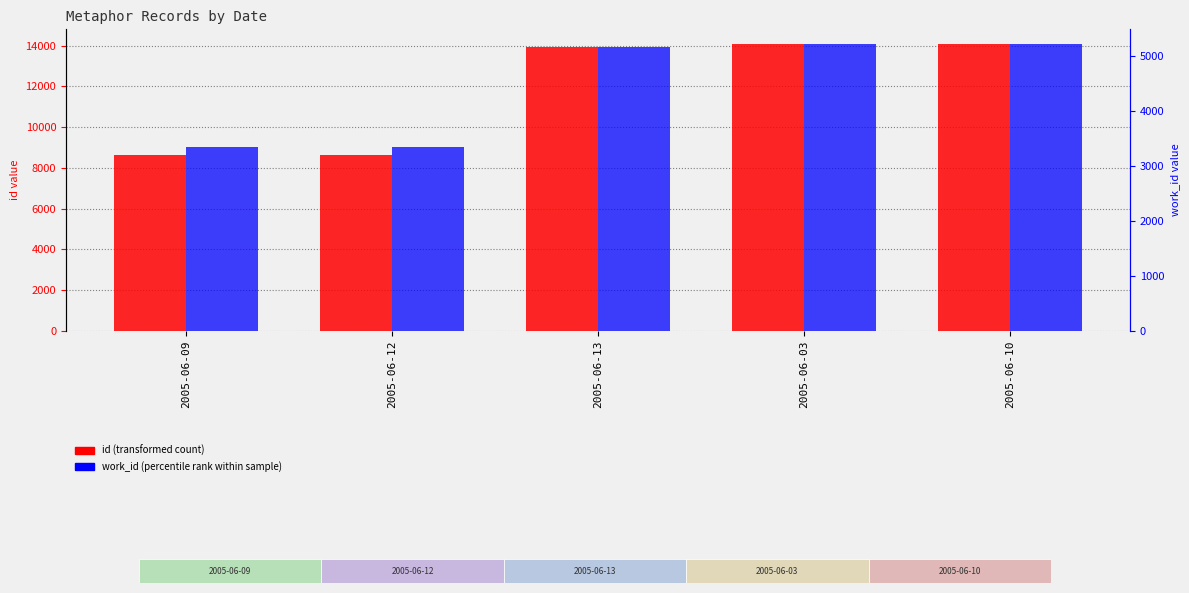

What is the value of the work_id bar at the 5th from the left?

5233